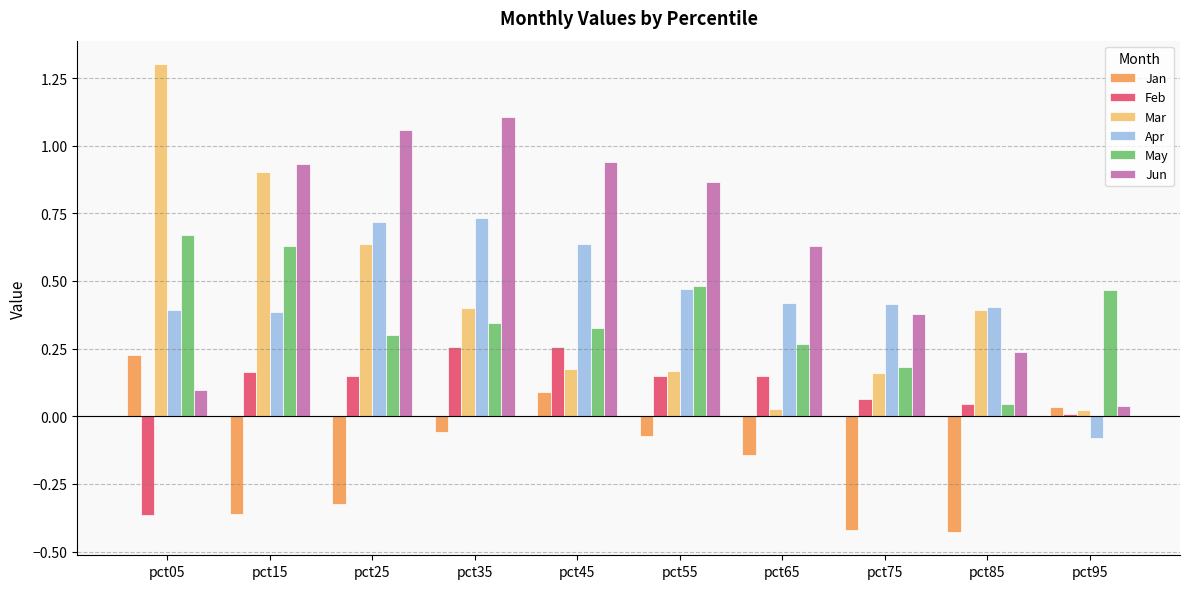

How many bars are there in each group?

6